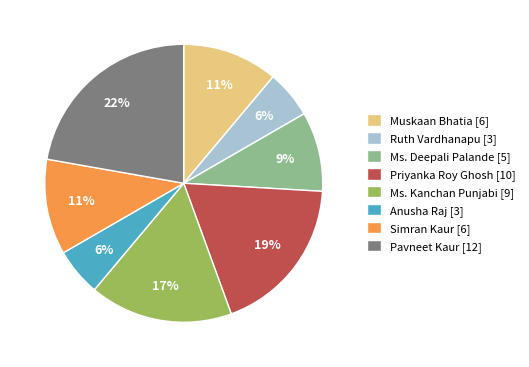

To the nearest percent, what portion does Simran Kaur represent?

11%